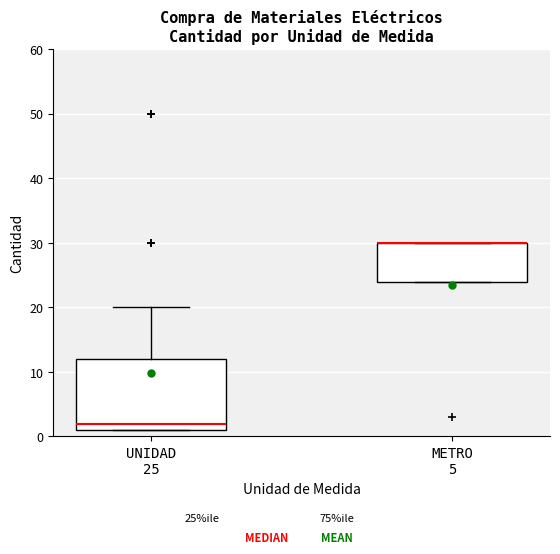

Comparing the boxes themselves (not the whiskers), which one is the tallest?

UNIDAD 25